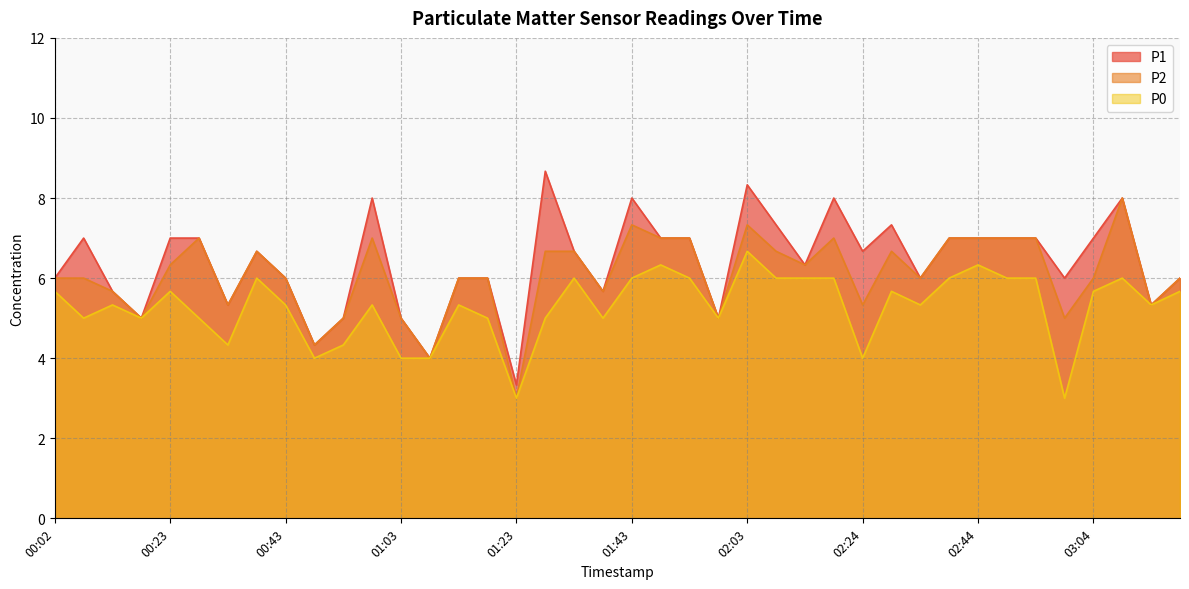

Where is the first local maximum for P1?

00:07